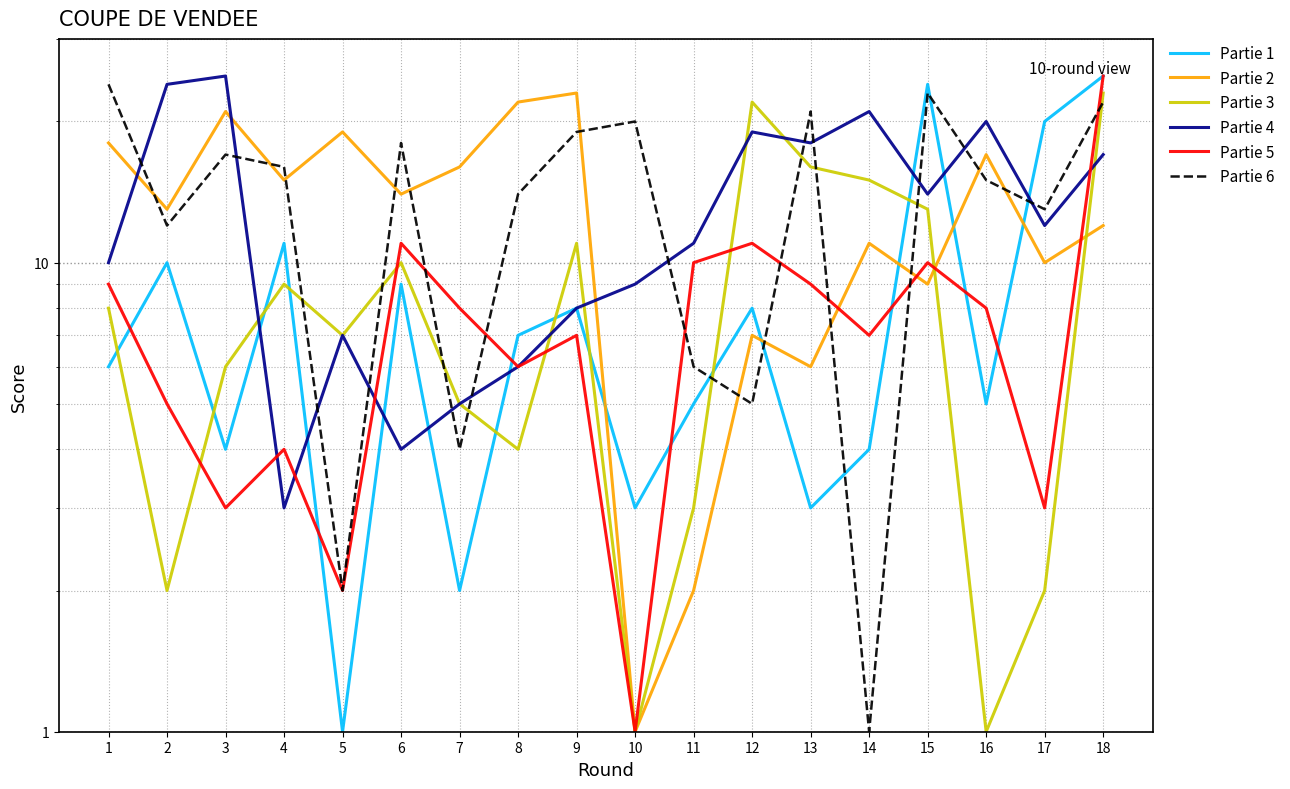

What is the difference between the Partie 4 values at 16 and 4?

17